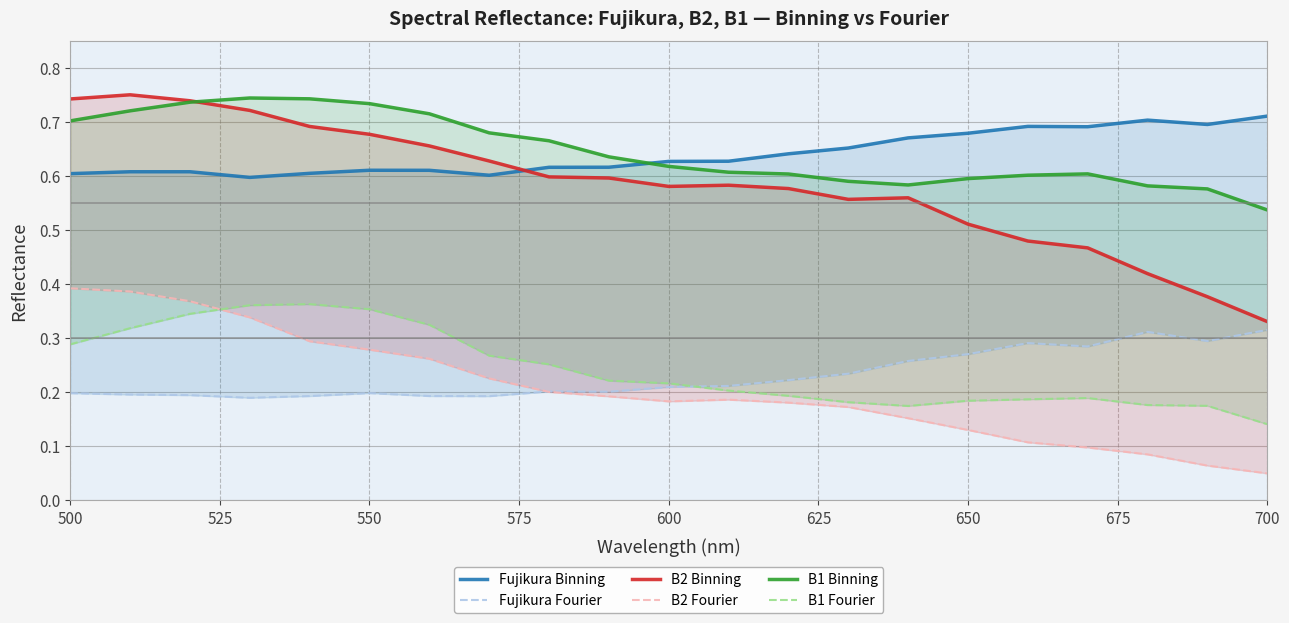

What is the maximum value for B2 Binning?

0.8